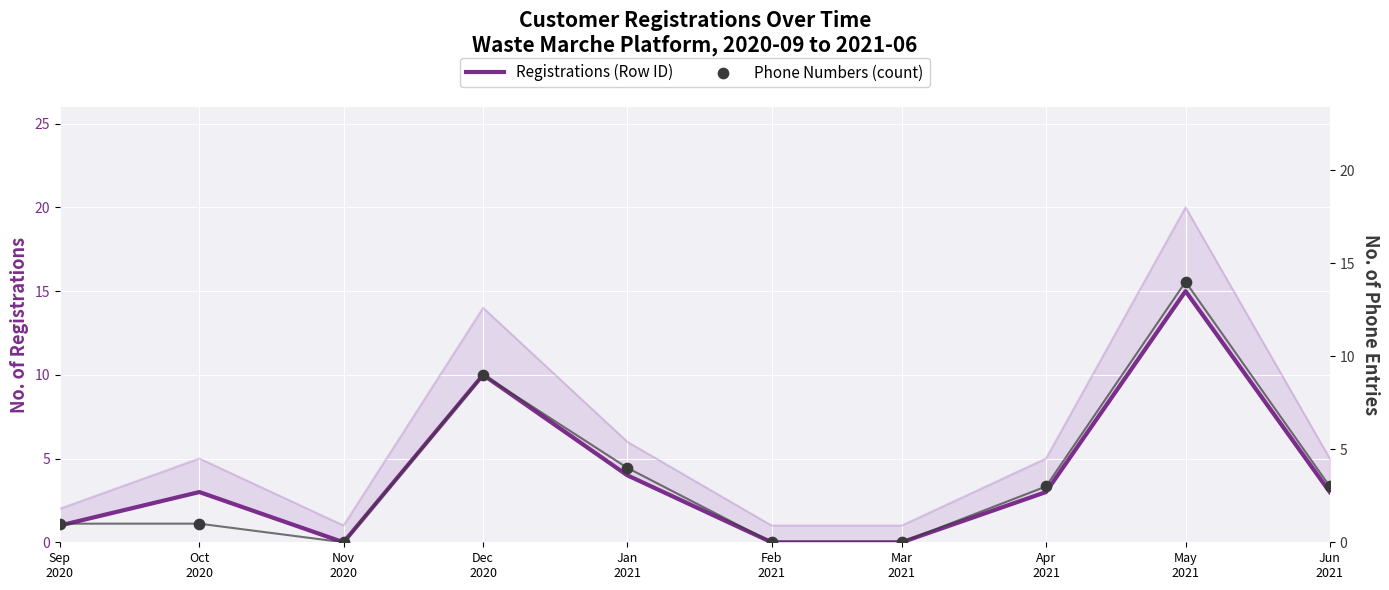

Is the value of Phone Numbers (count) at Oct
2020 greater than the value of Registrations (Row ID) at Jun
2021?

No